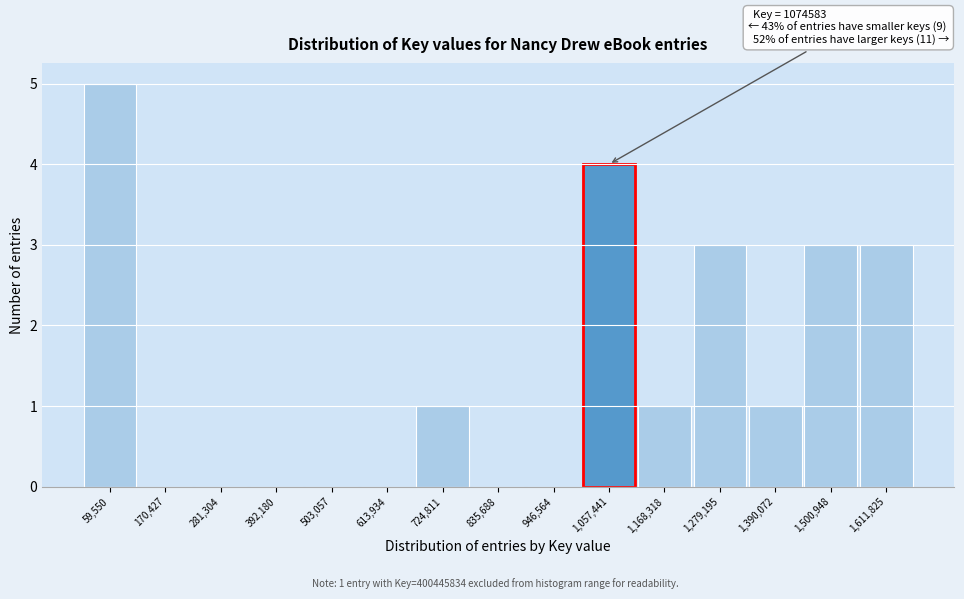

Which range on the x-axis has the tallest bar?

0 to 120000